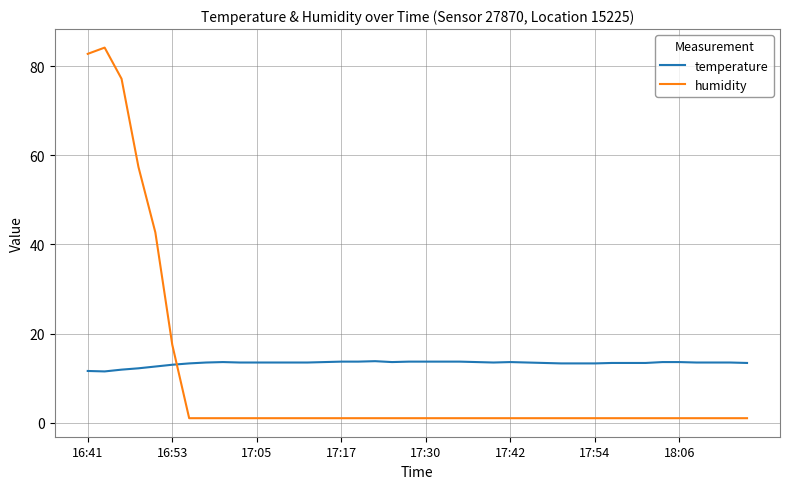

At how many categories does at least one series exceed 6?

40